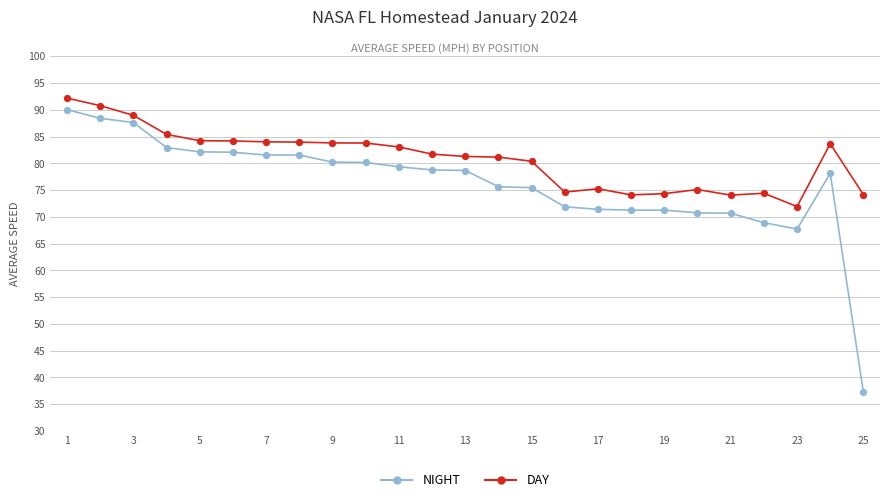

Which series has the largest range (max minus min)?

NIGHT